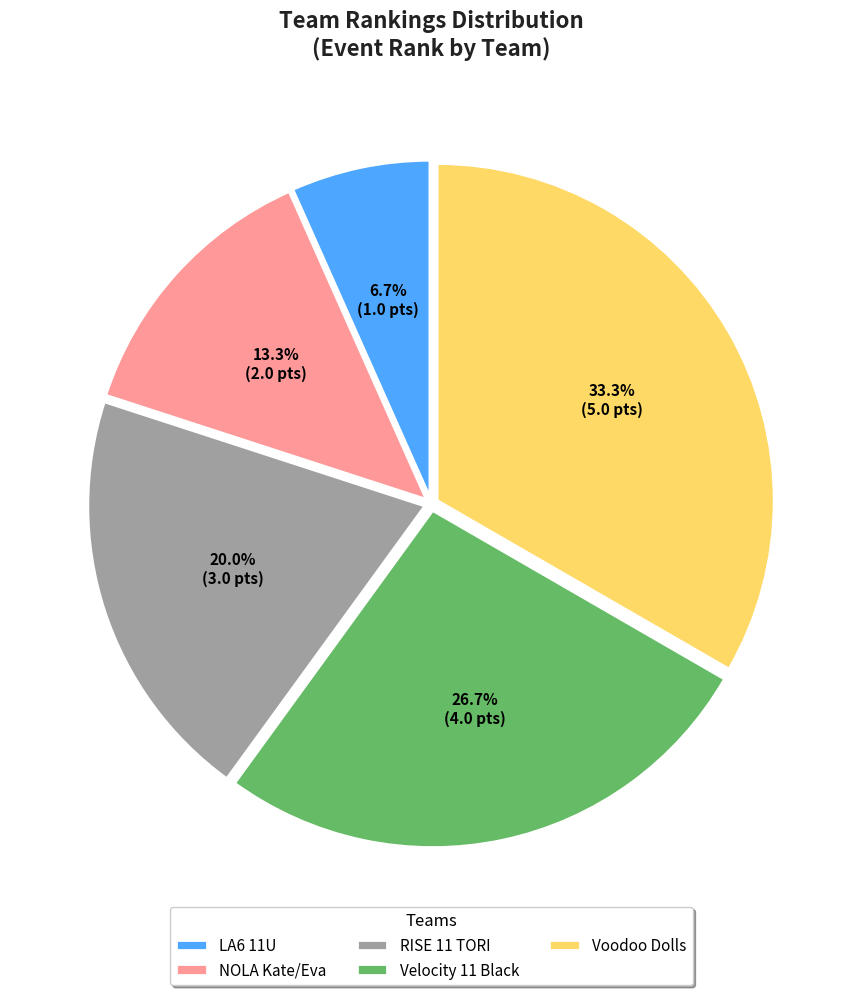

To the nearest percent, what is the average slice percentage?

20%